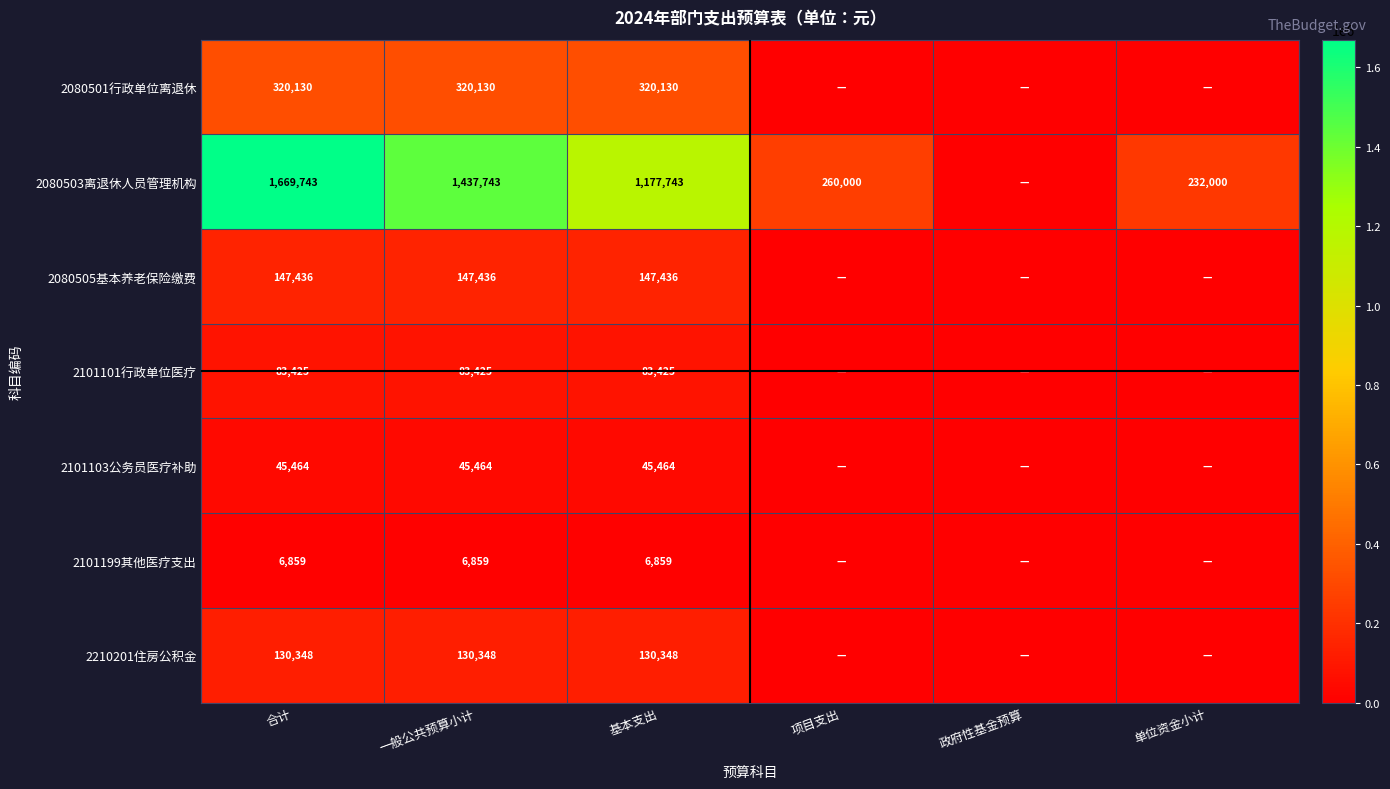

Is the value of 2101101行政单位医疗 at 基本支出 greater than the value of 2101103公务员医疗补助 at 基本支出?

Yes